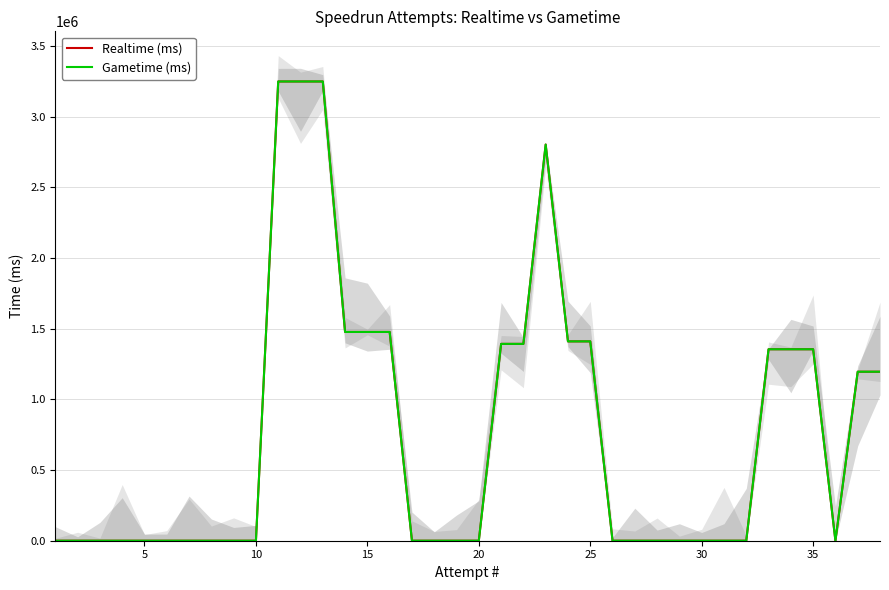

How many positive values does the Realtime (ms) series have?

16